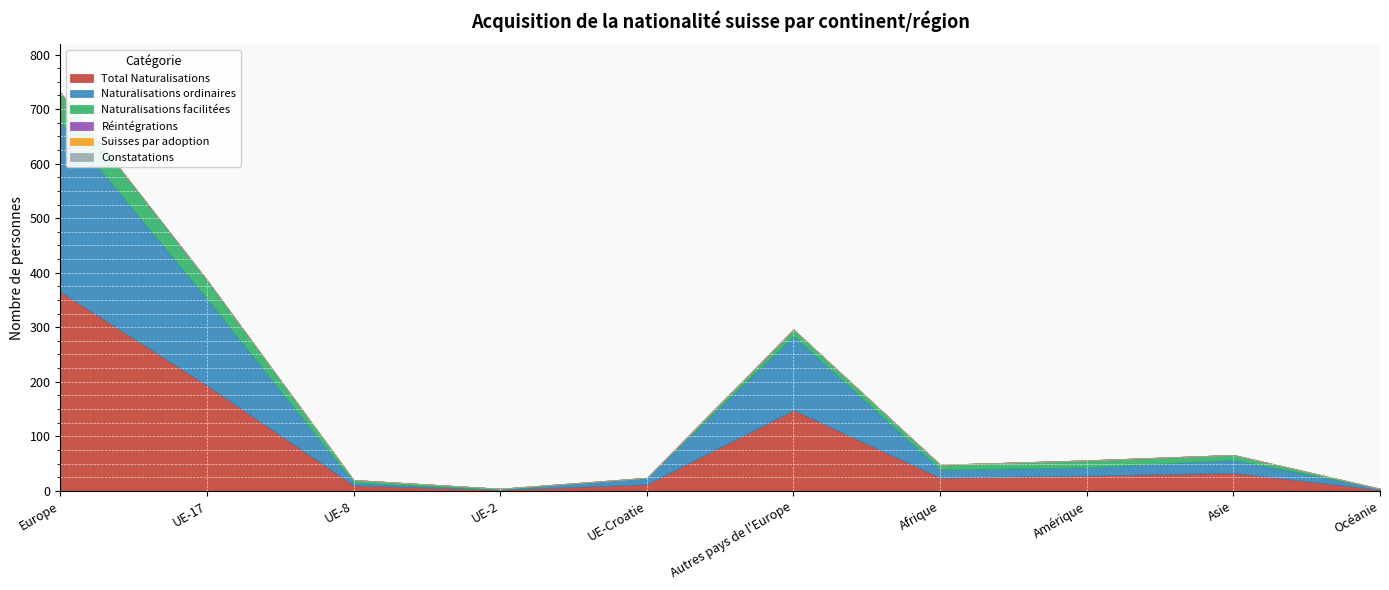

What is the label of the 4th point from the right?

Afrique